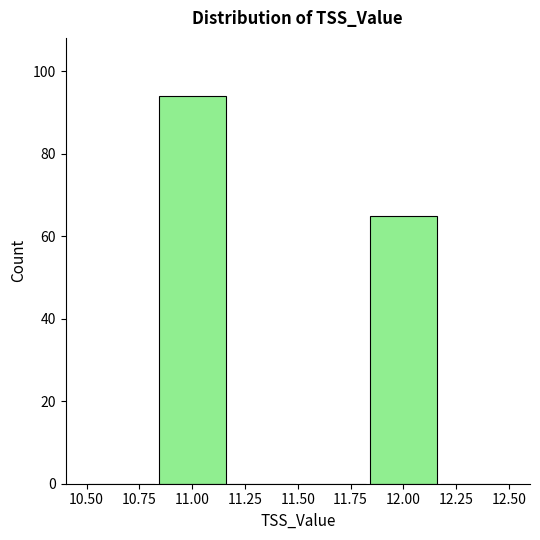

Over which range of the x-axis is the bar tallest?

10.85 to 11.15